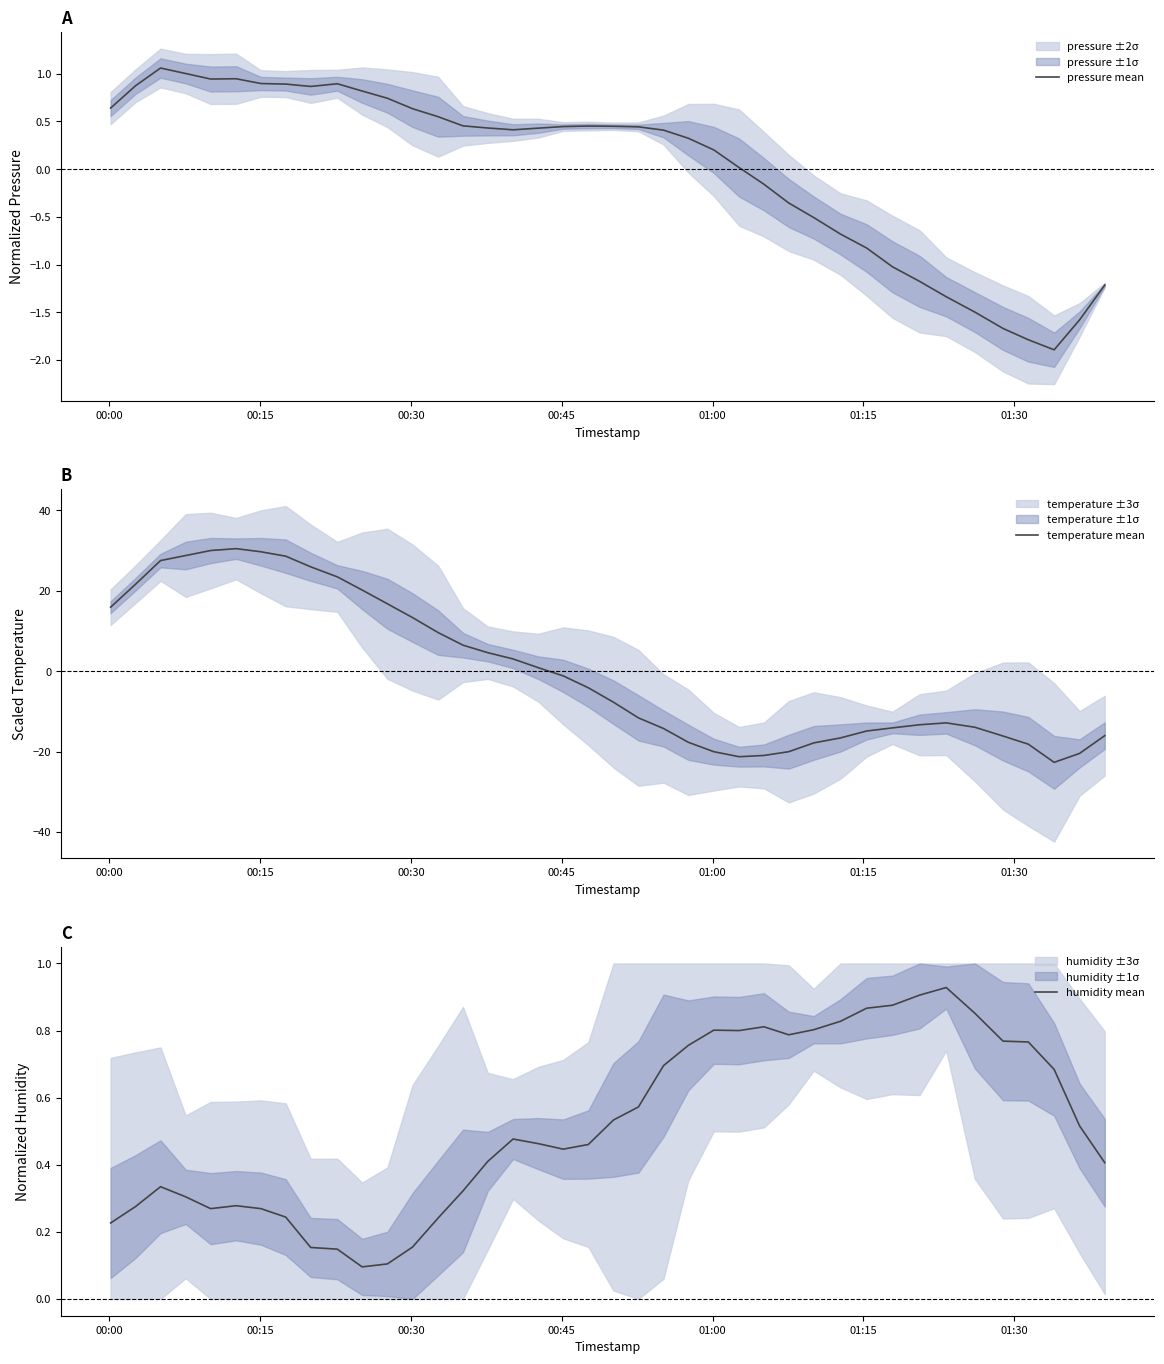

Is this an area chart (filled region under the line)?

No